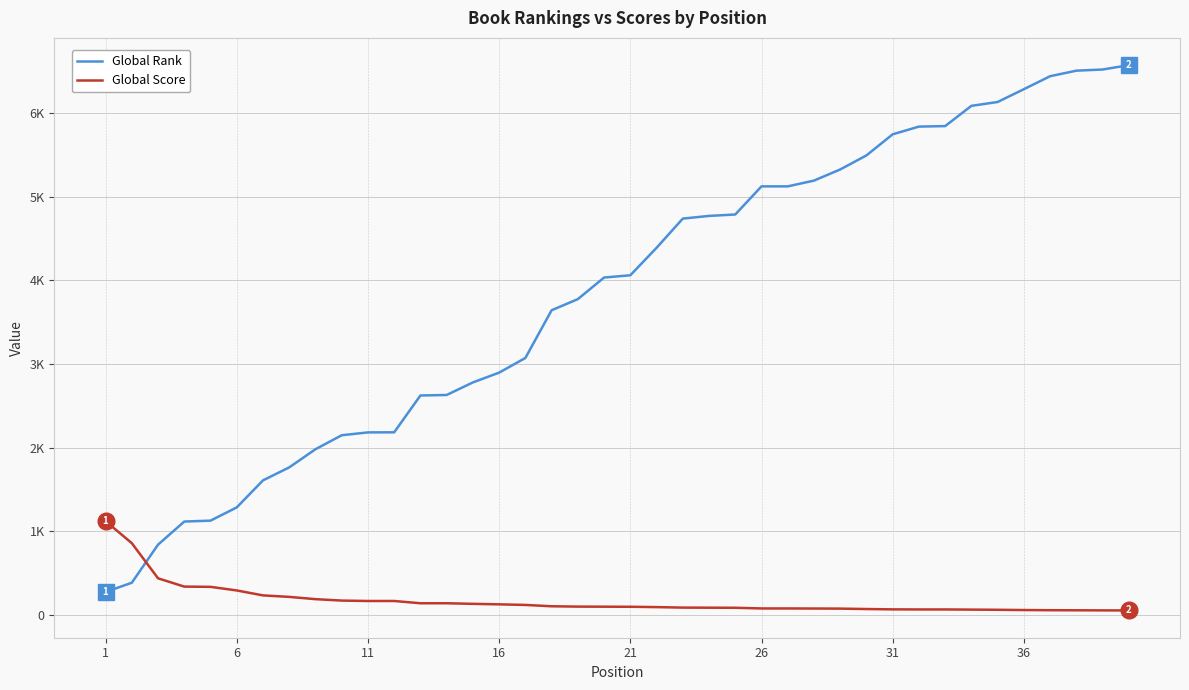

True or false: Global Rank and Global Score intersect in this chart.

True